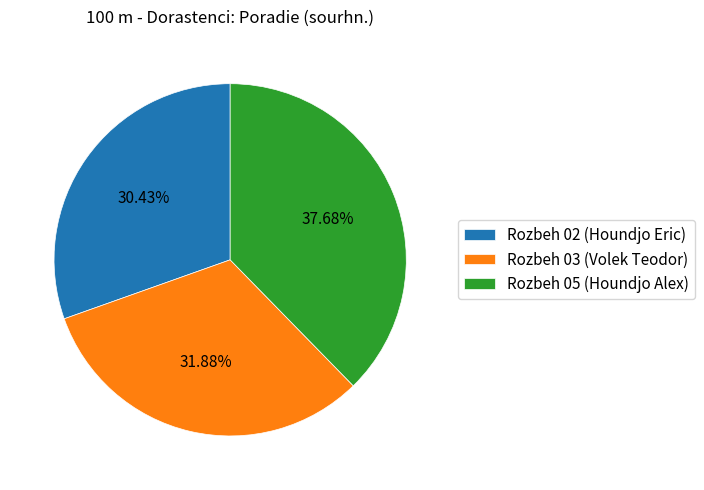

Which slice is the smallest?

Rozbeh 02 (Houndjo Eric)